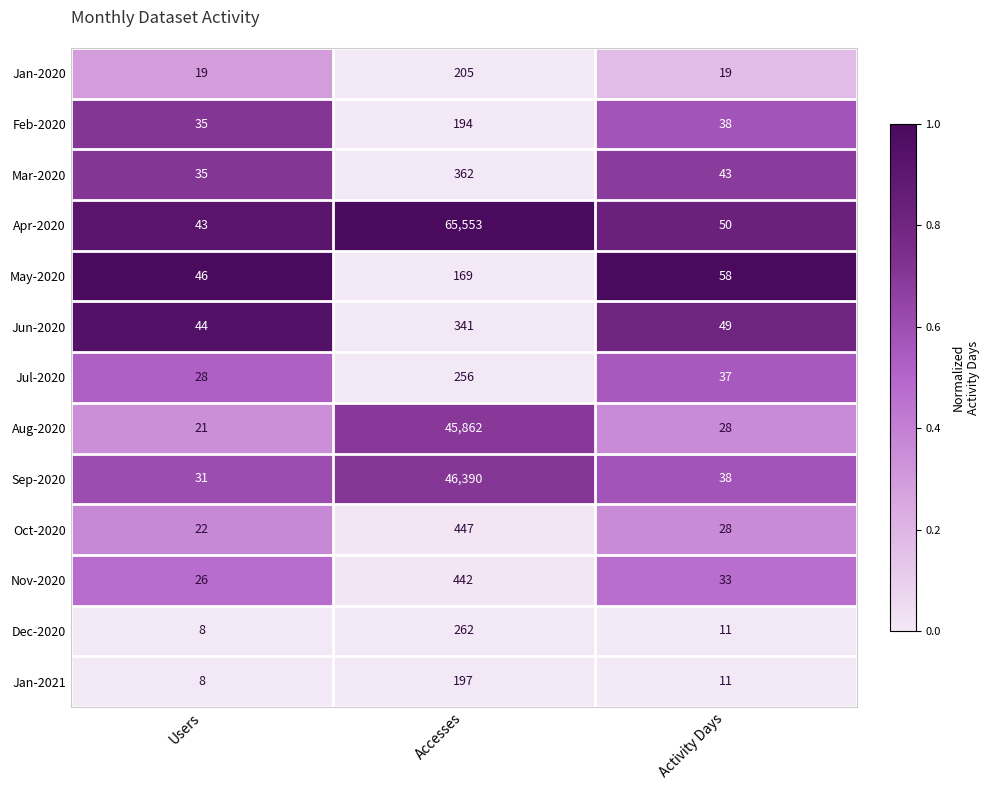

At which category is the sum across all series the highest?

Accesses